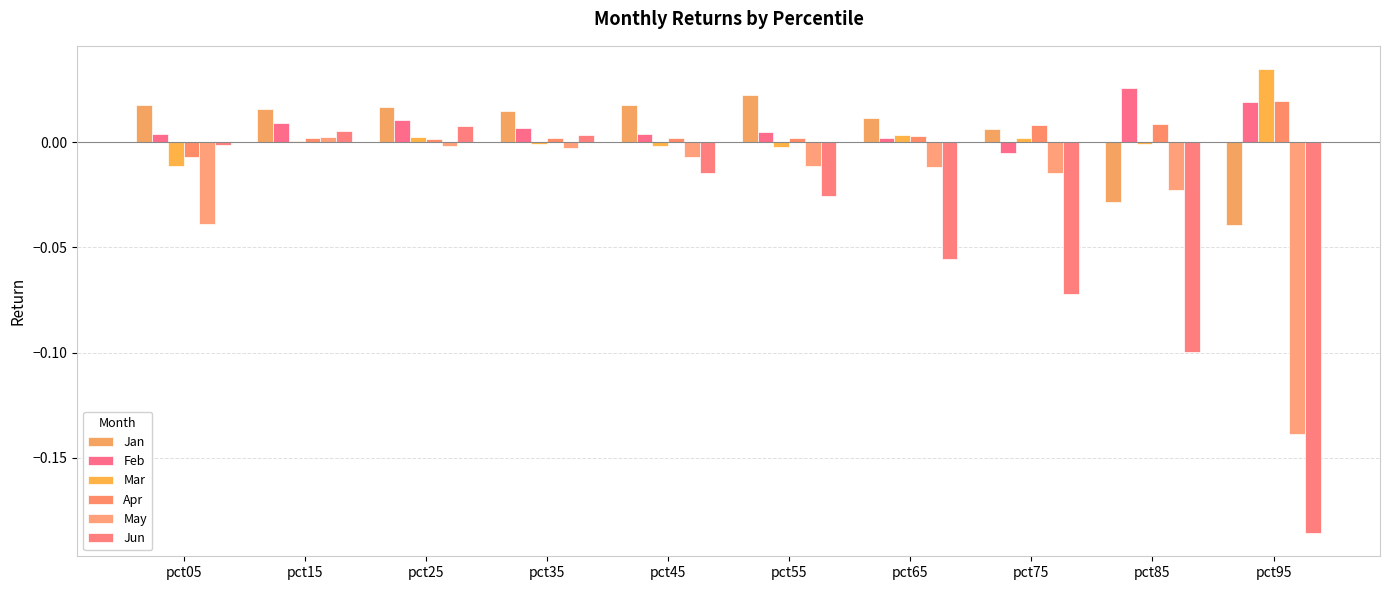

What is the total value across all series at pct85?

-0.1